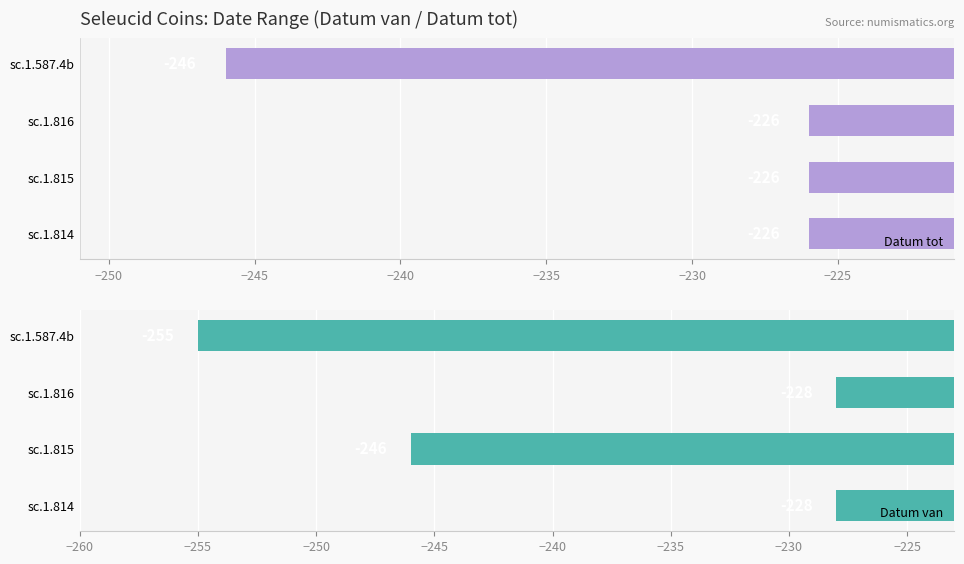

What is the maximum value for Datum van?

-228